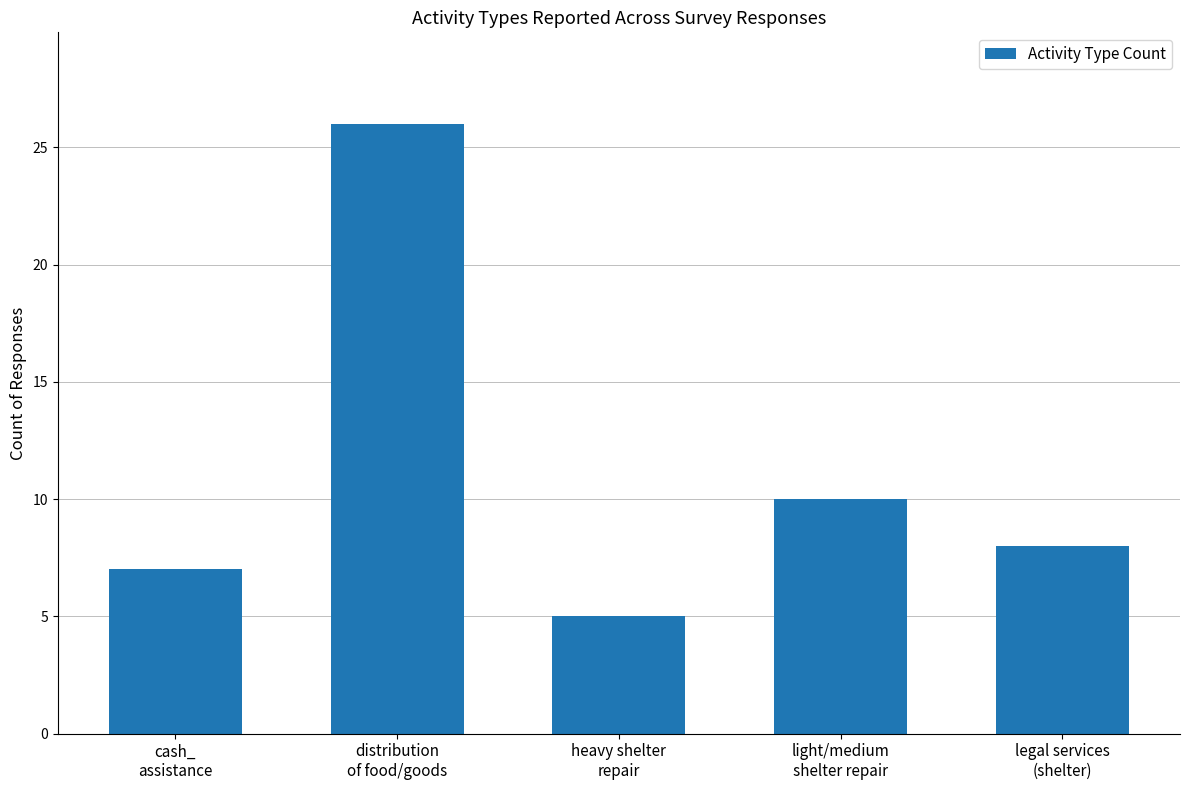

Between cash_
assistance and distribution
of food/goods, which is larger?

distribution
of food/goods